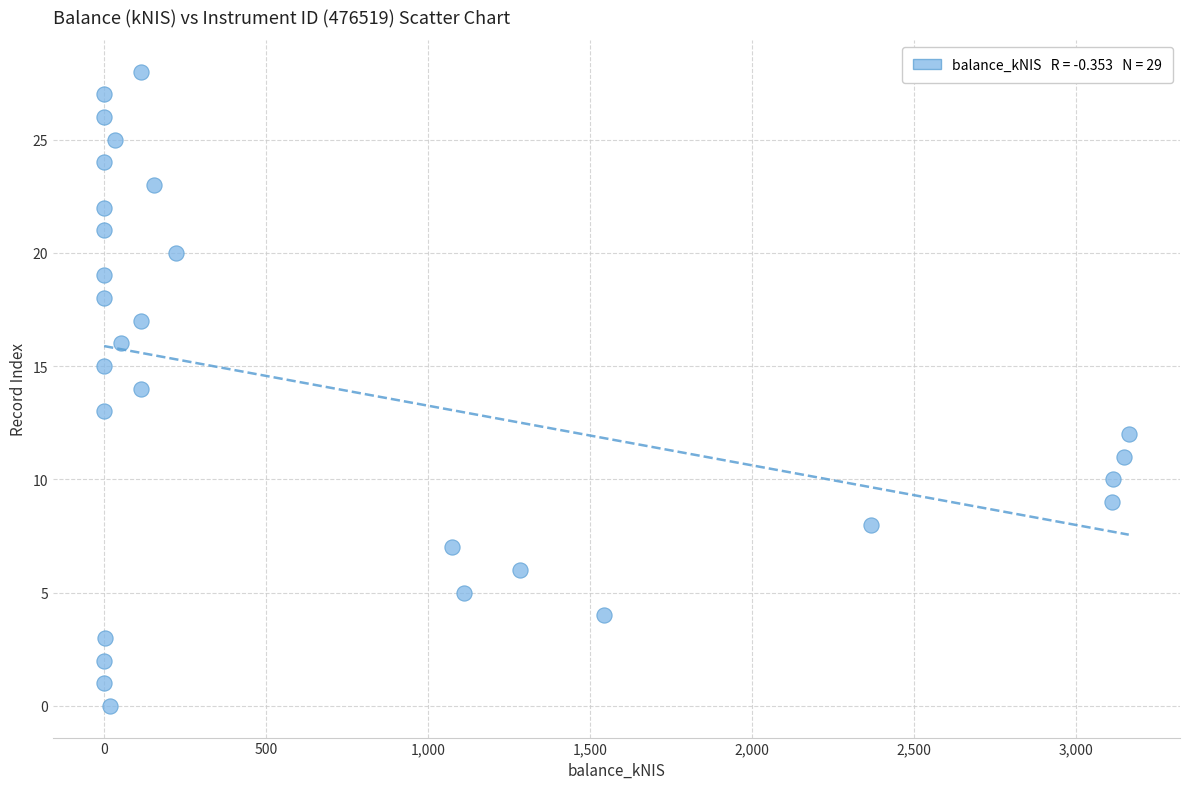

What is the range of Y values (max minus min)?

28